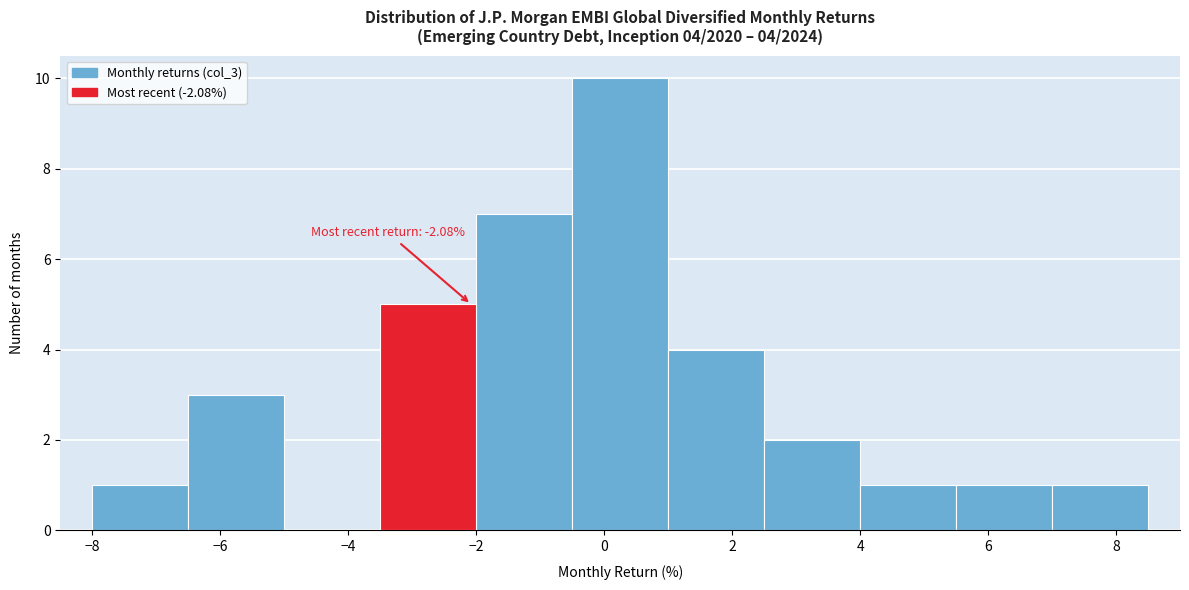

Over which range of the x-axis is the bar tallest?

-0.5 to 1.0